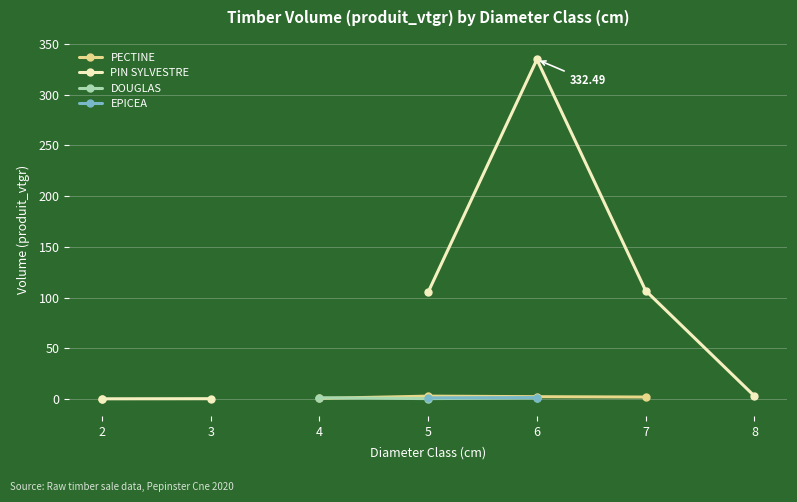

True or false: PIN SYLVESTRE has a value of 0.1 at 2.

False